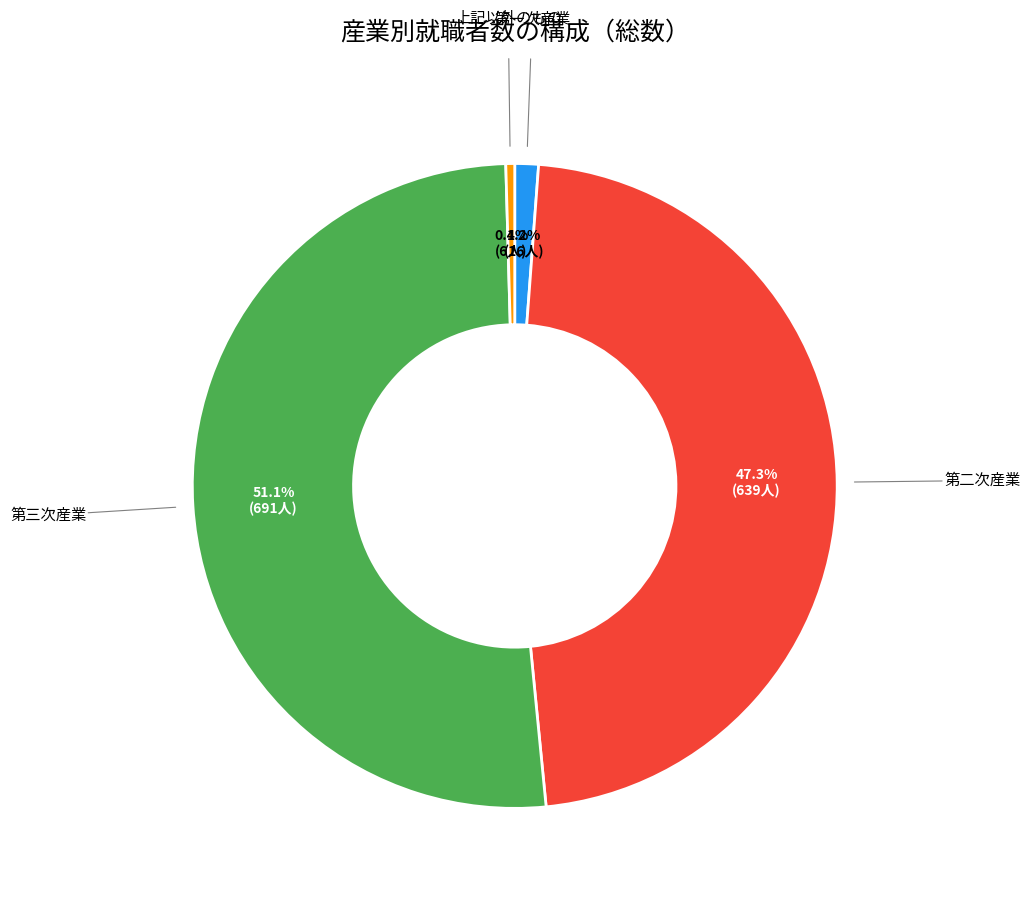

Is there any slice that represents more than half of the pie?

Yes